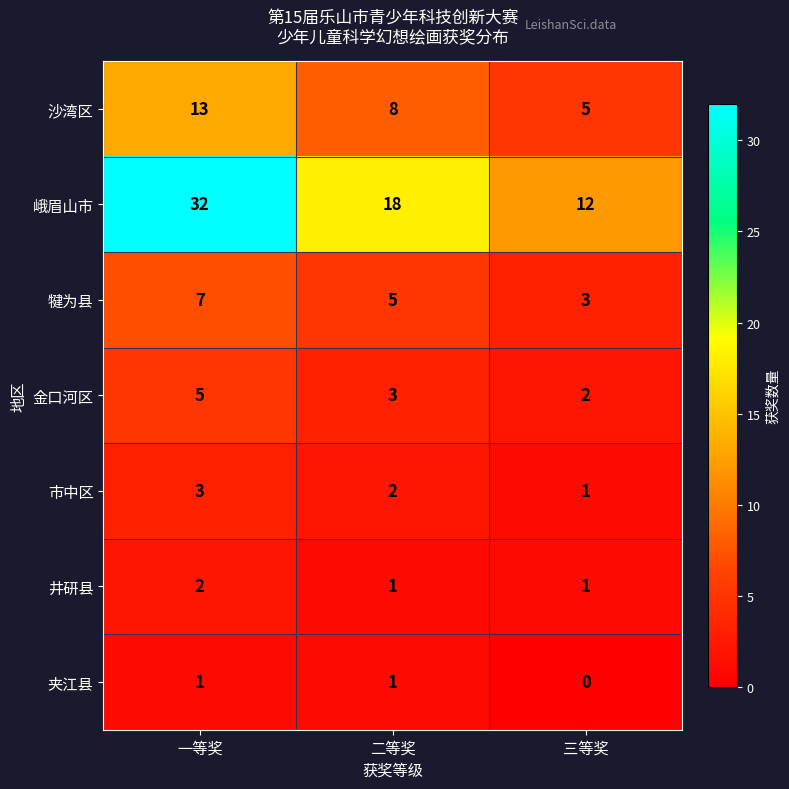

The value of 市中区 at 一等奖 is 3. True or false?

True